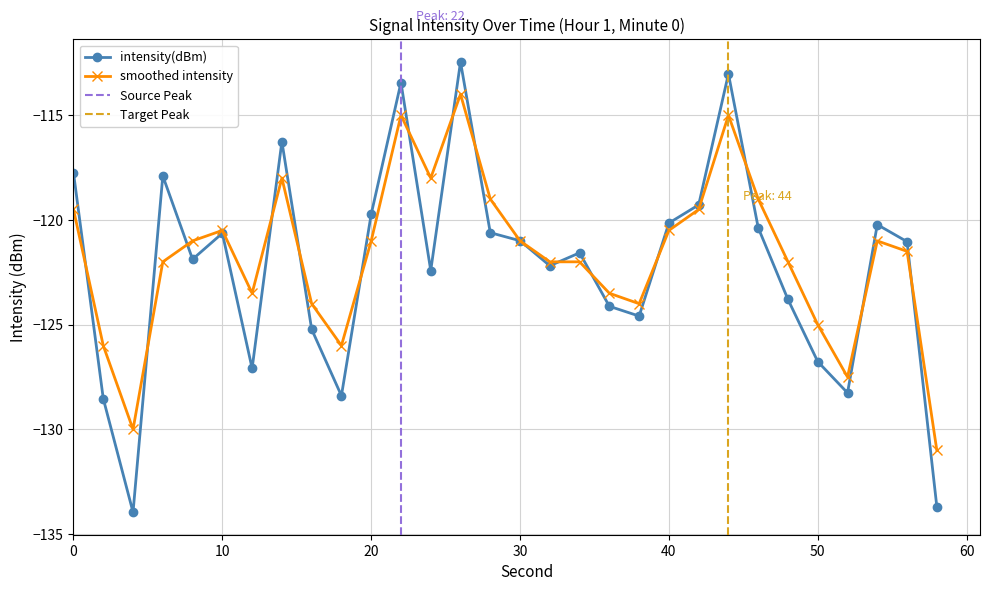

Reading left to right, transcribe all the data shown in this chart.

-117.7	-128.5	-134.0	-117.9	-121.9	-120.6	-127.1	-116.3	-125.2	-128.4	-119.7	-113.4	-122.4	-112.5	-120.6	-121.0	-122.2	-121.6	-124.1	-124.6	-120.1	-119.3	-113.0	-120.4	-123.8	-126.8	-128.3	-120.2	-121.0	-133.7